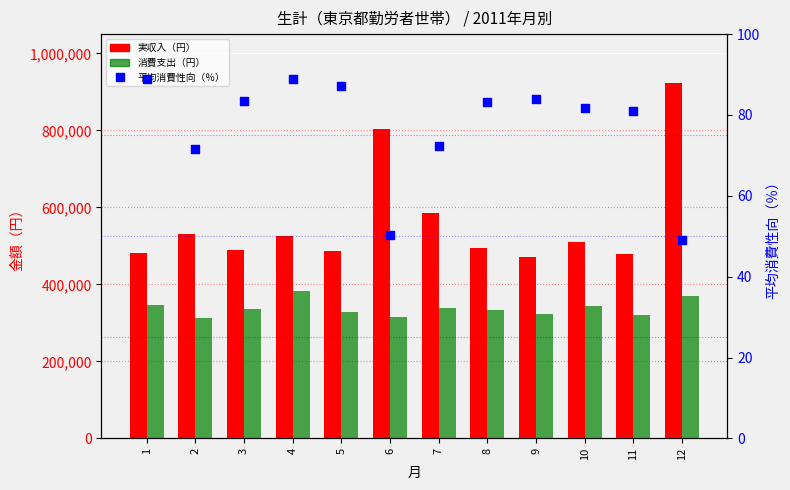

Is the value of 平均消費性向（％） at 10 greater than the value of 消費支出（円） at 11?

No